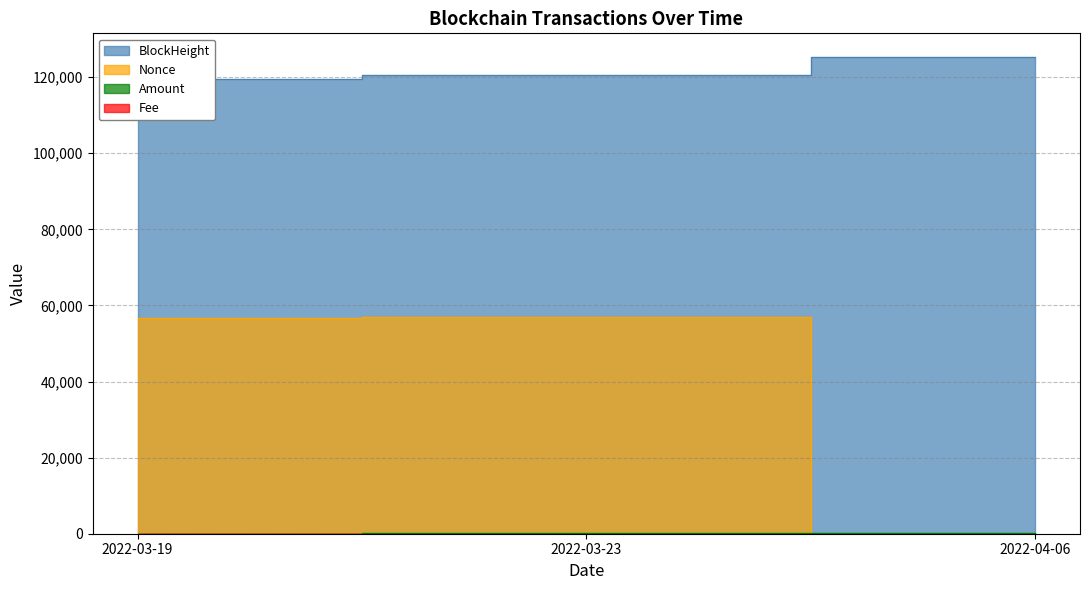

Which series has the widest spread of values?

BlockHeight